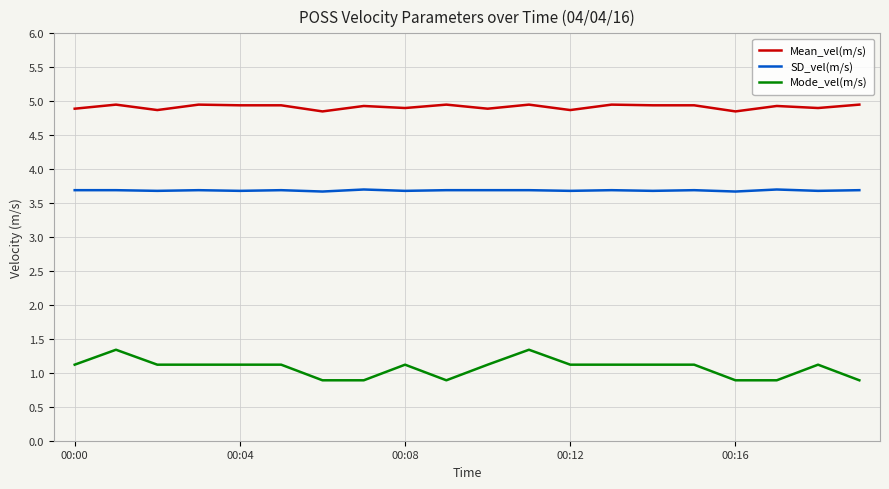

Which series has the widest spread of values?

Mode_vel(m/s)